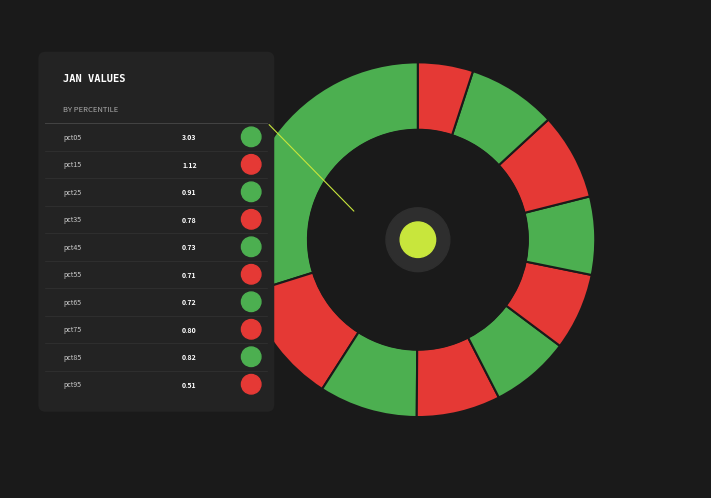

Is there any slice that represents more than half of the pie?

No